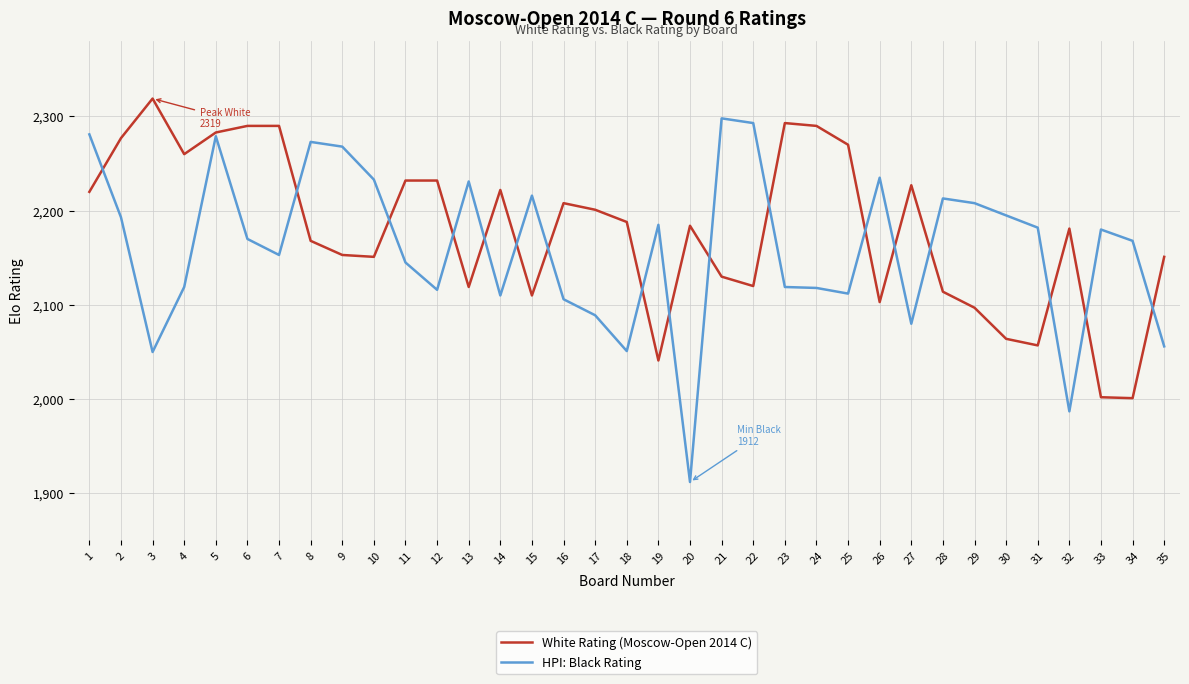

At 13, list the series in order from smallest to largest.

White Rating (Moscow-Open 2014 C), HPI: Black Rating